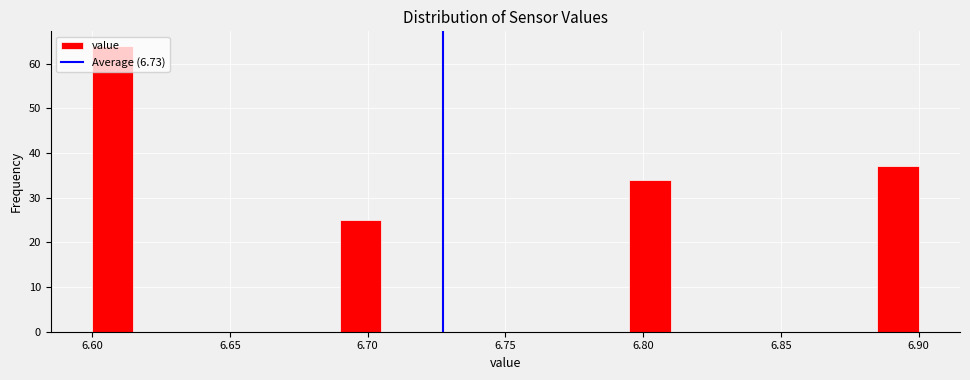

Around what value on the x-axis is the tallest bar? Give the approximate position of its centre, as read against the axis.

6.610